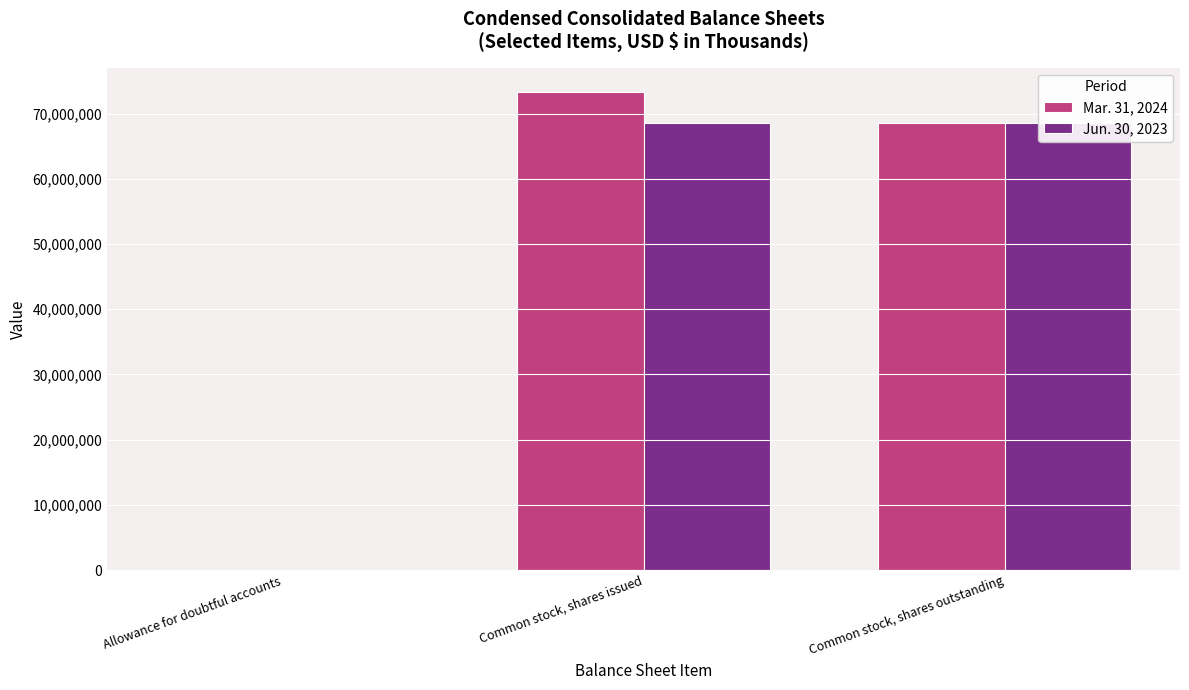

Between Common stock, shares issued and Common stock, shares outstanding, which is larger?

Common stock, shares issued